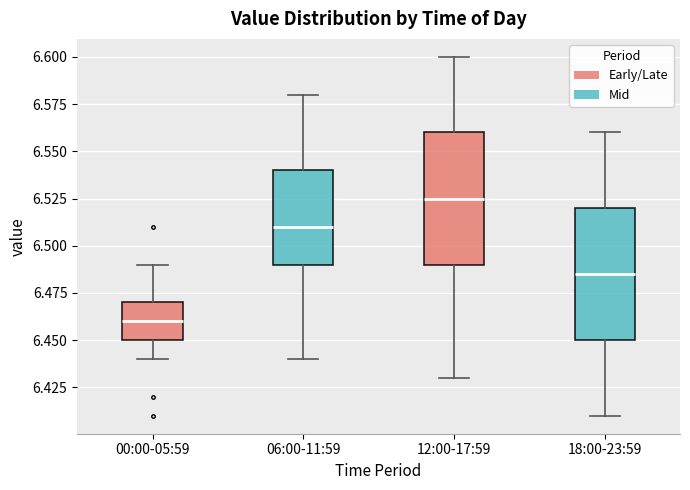

Reading left to right, read every box against the y-axis: the position of its median line, the range the box covers, and the ends of its whiskers. The values are not printed on the chart, so give them approximately, as read against the axis.

00:00-05:59: median 6.460, box 6.450 to 6.470, whiskers 6.440 to 6.490
06:00-11:59: median 6.510, box 6.490 to 6.540, whiskers 6.440 to 6.580
12:00-17:59: median 6.525, box 6.490 to 6.560, whiskers 6.430 to 6.600
18:00-23:59: median 6.485, box 6.450 to 6.520, whiskers 6.410 to 6.560